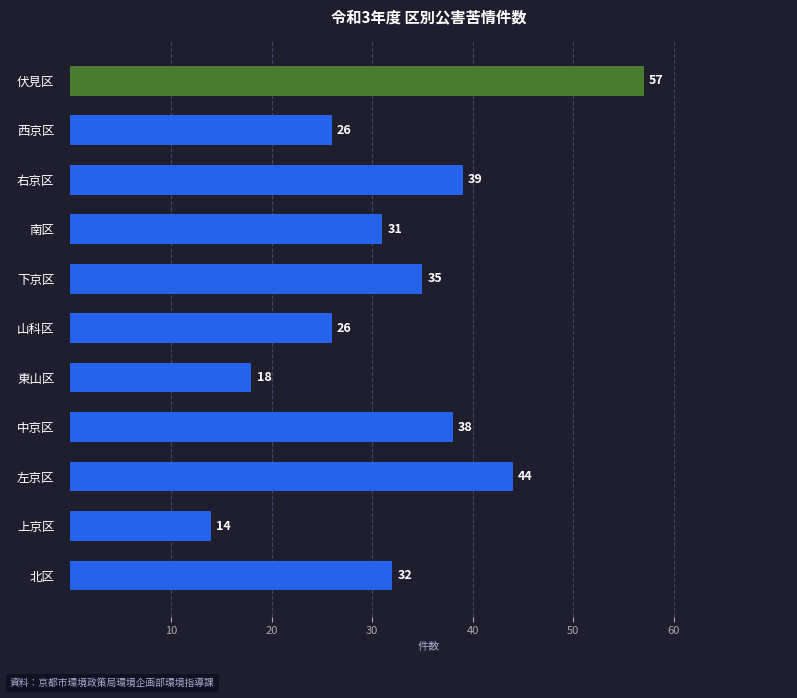

What is the sum of the values at 山科区 and 左京区?

70